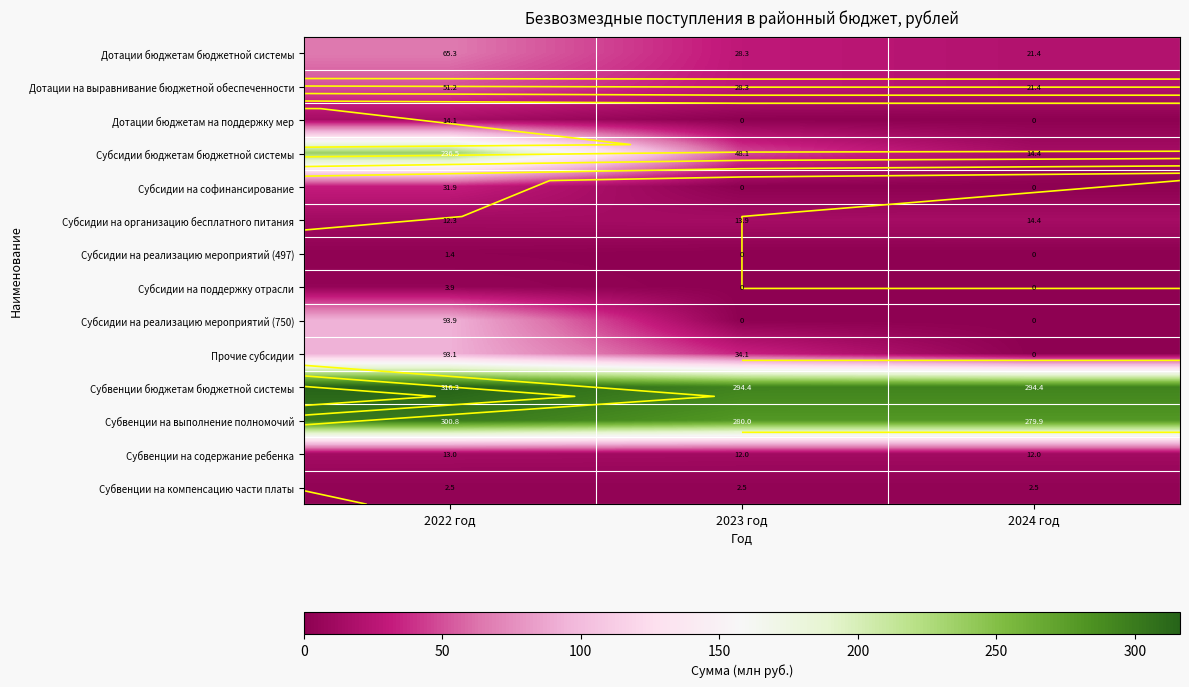

What is the sum of all Субвенции на выполнение полномочий values?

860.7